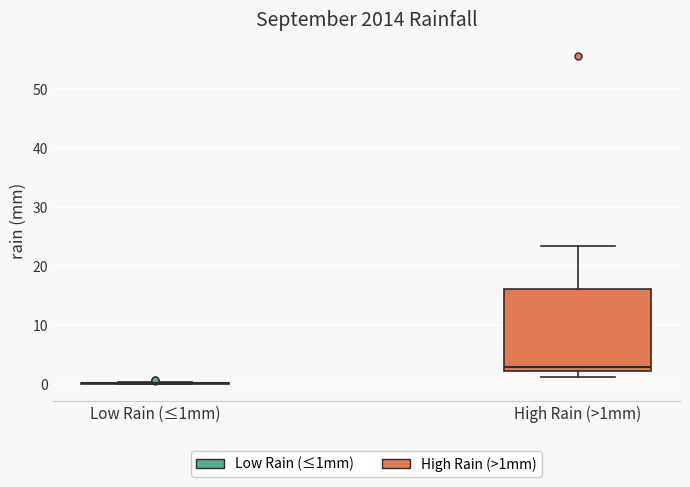

Reading left to right, read every box against the y-axis: the position of its median line, the range the box covers, and the ends of its whiskers. The values are not printed on the chart, so give them approximately, as read against the axis.

Low Rain (≤1mm): box collapsed to a line at 0, whiskers 0 to 0
High Rain (>1mm): median 3, box 2 to 16, whiskers 1 to 23